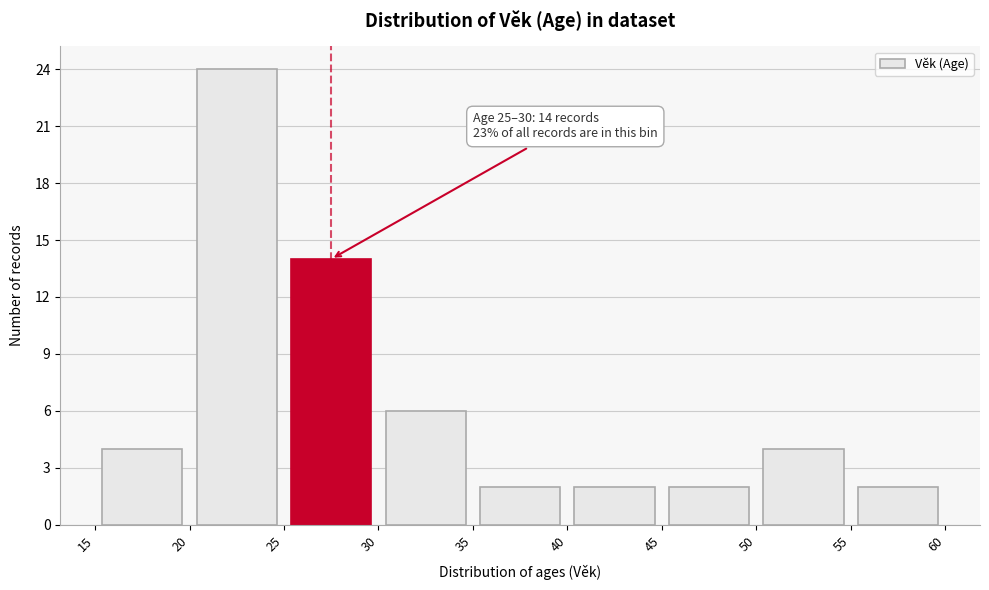

Over which range of the x-axis is the bar tallest?

20 to 25